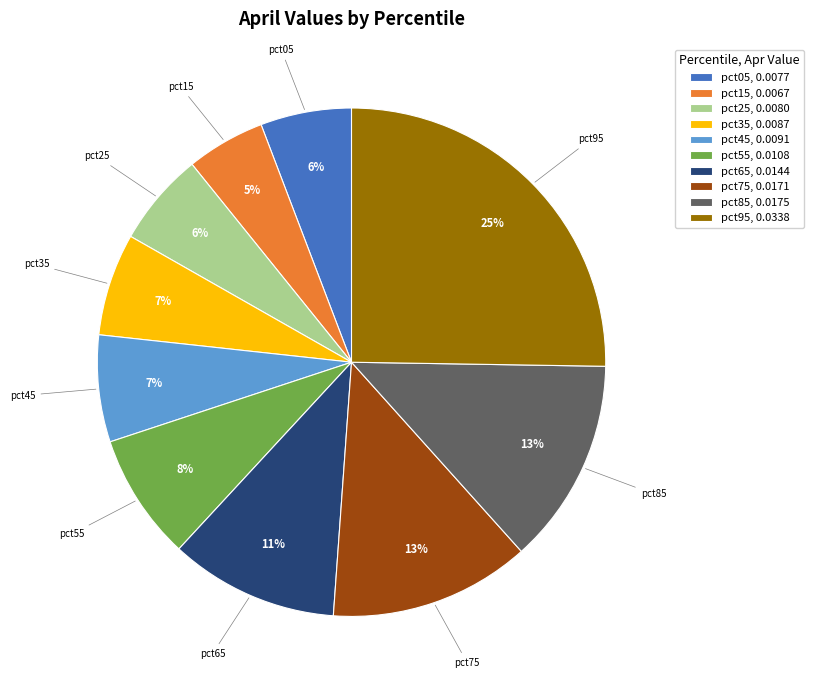

How many segments does this pie chart have?

10